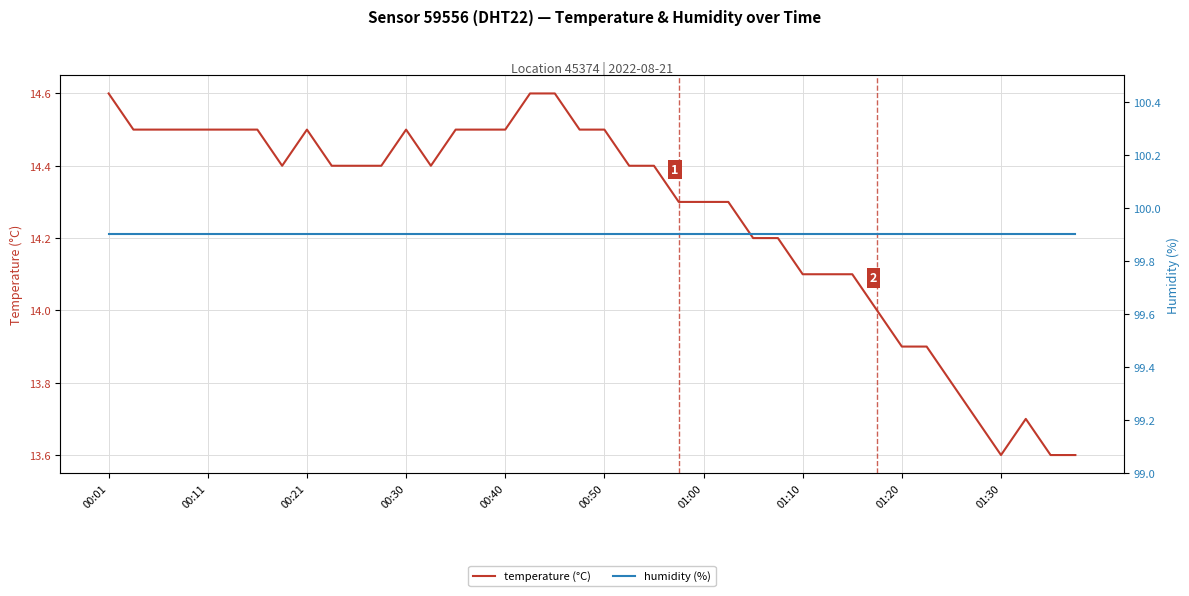

Rank the series by their average value, from highest to lowest.

humidity (%), temperature (°C)